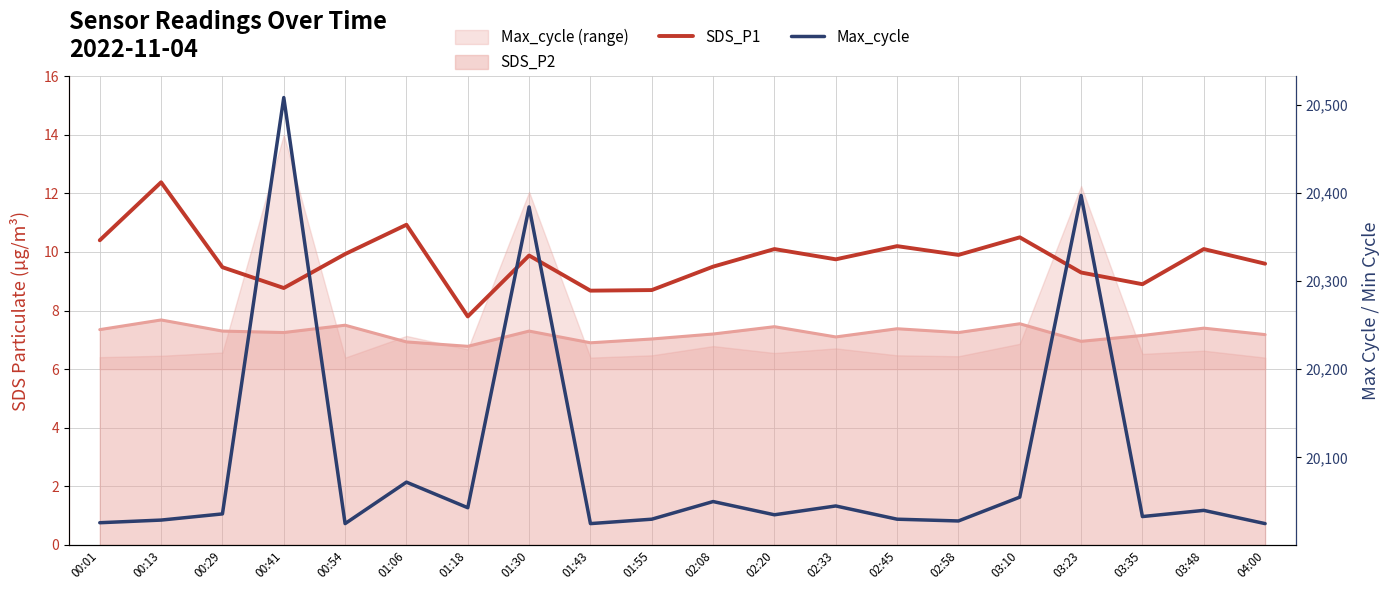

What is the difference between the maximum and minimum values in the SDS_P1 series?

4.6